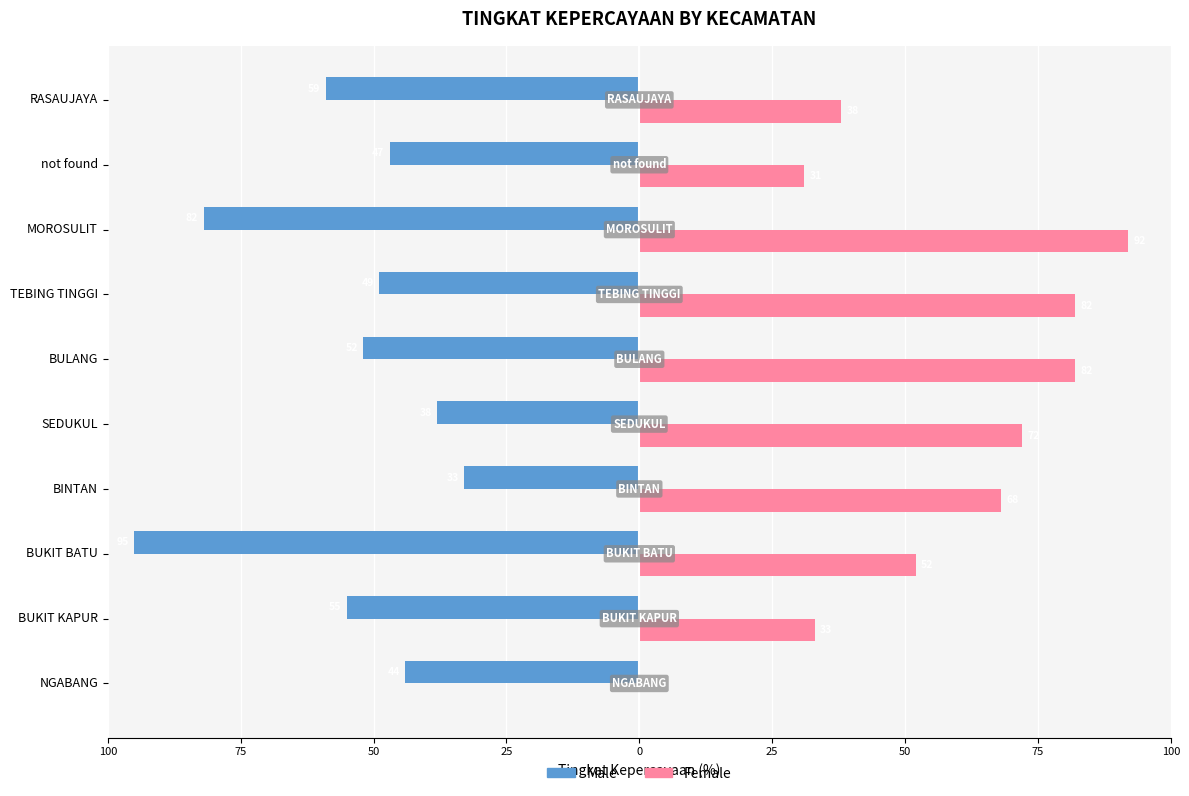

What are all the series names shown in the legend?

Male, Female